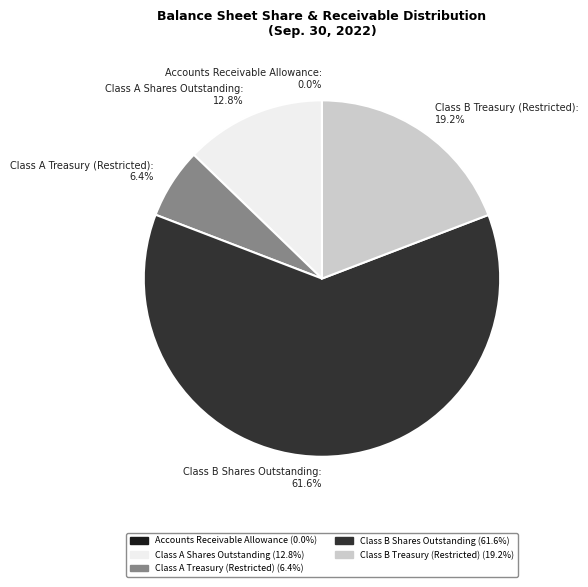

True or false: Class A Shares Outstanding accounts for 13% of the total.

True